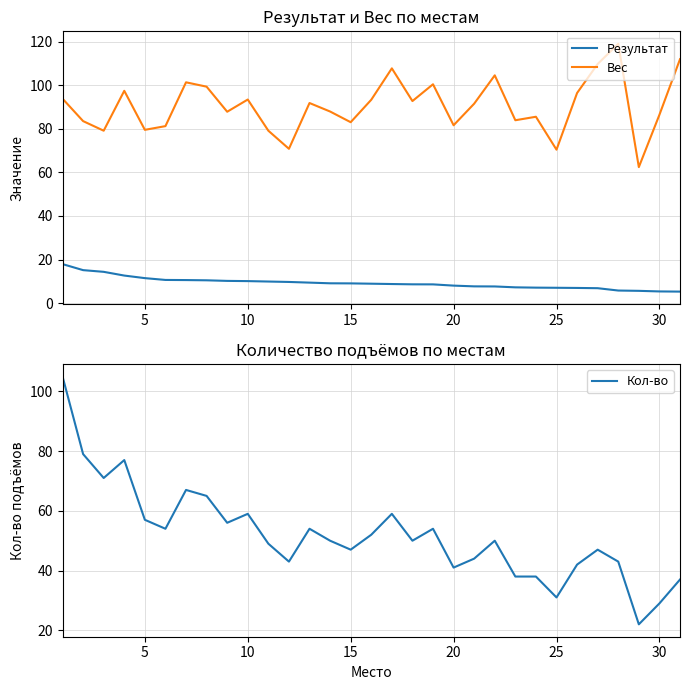

Which series has the largest total across all categories?

Вес